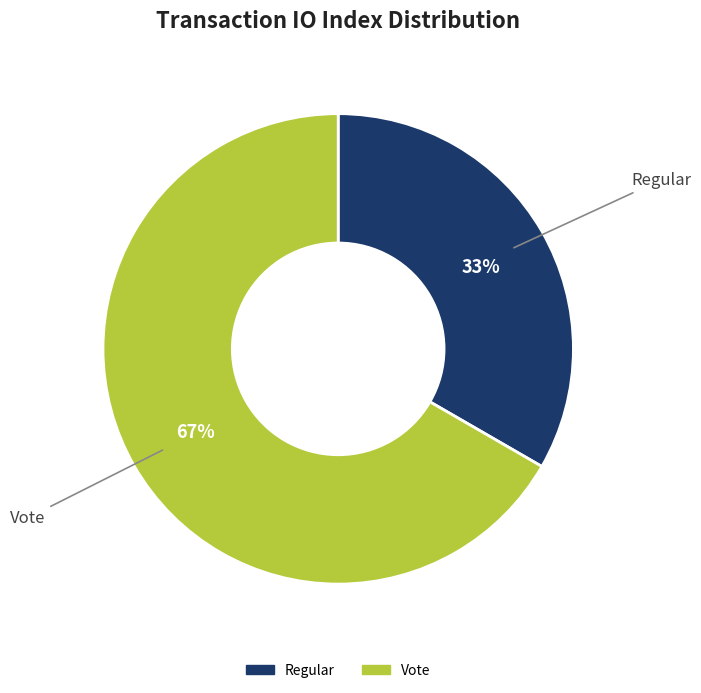

Approximately how many times larger is the value at Regular compared to Vote?

0.5